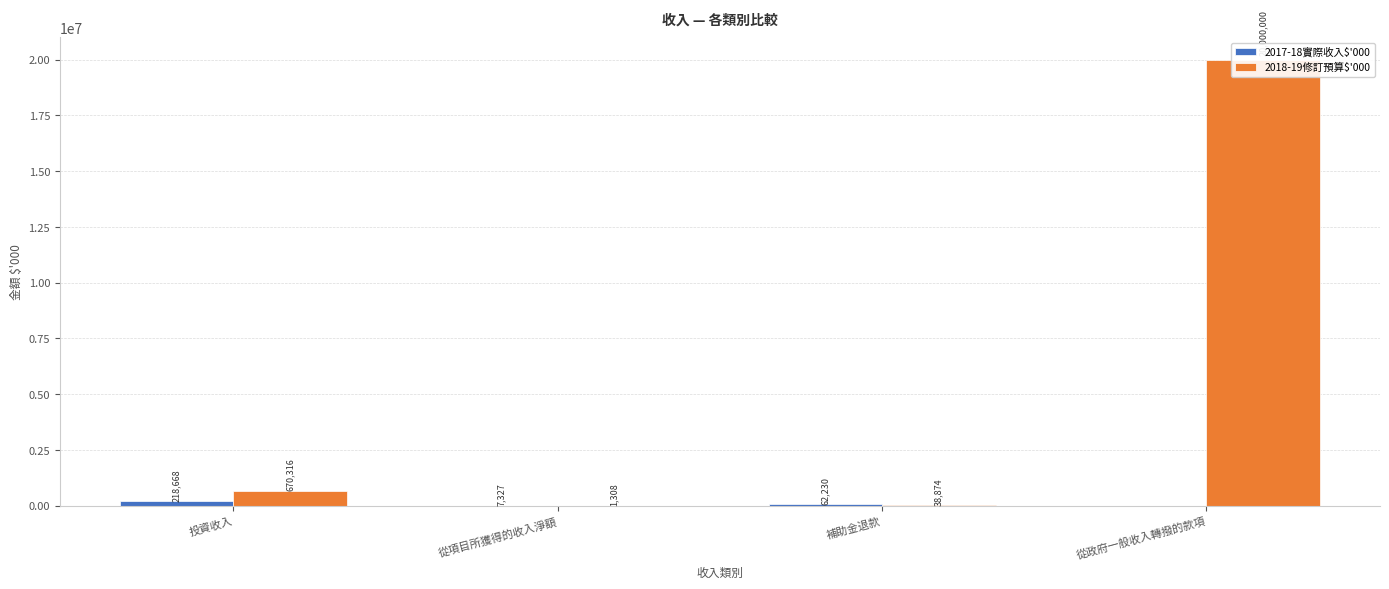

Rank the series by their maximum value, from highest to lowest.

2018-19修訂預算$'000, 2017-18實際收入$'000